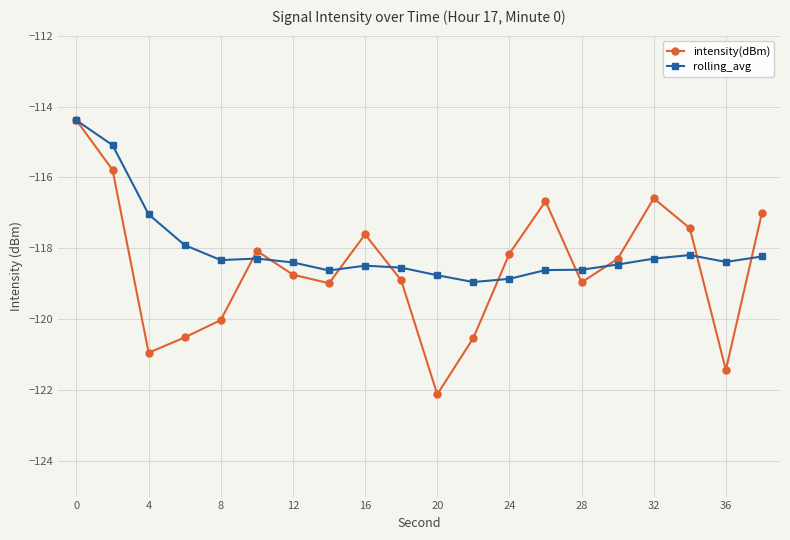

What is the value of the rolling_avg point at the 4th from the left?

-117.9